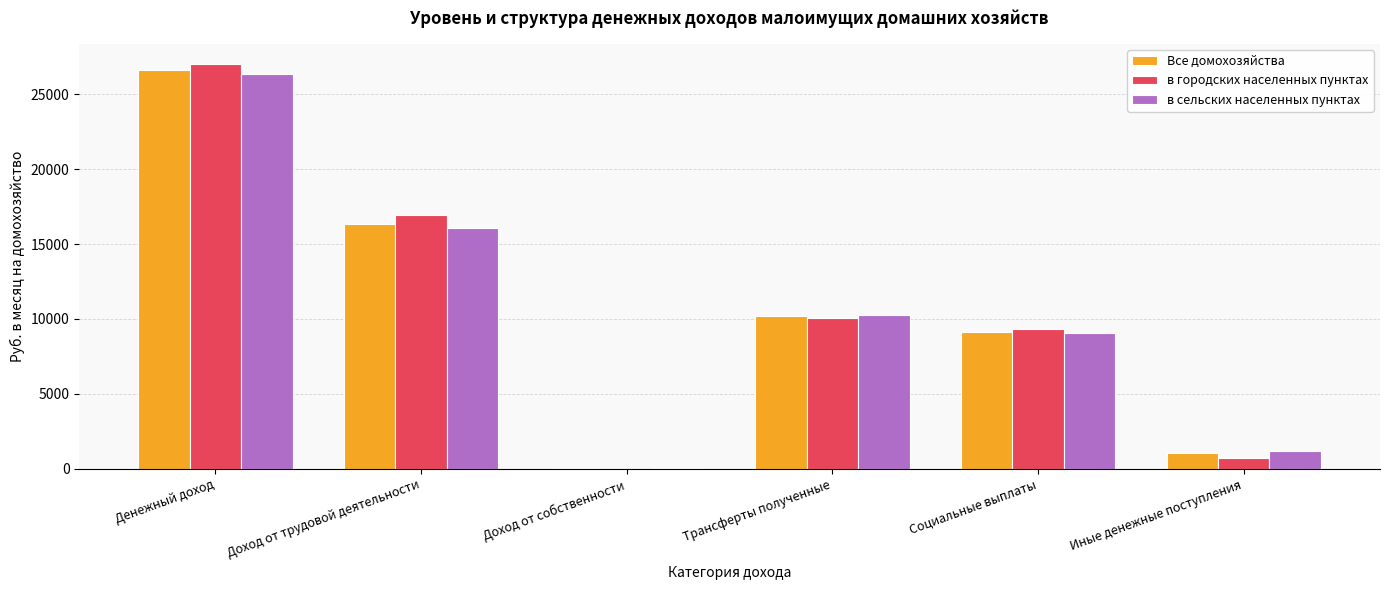

Which series has the widest spread of values?

в городских населенных пунктах